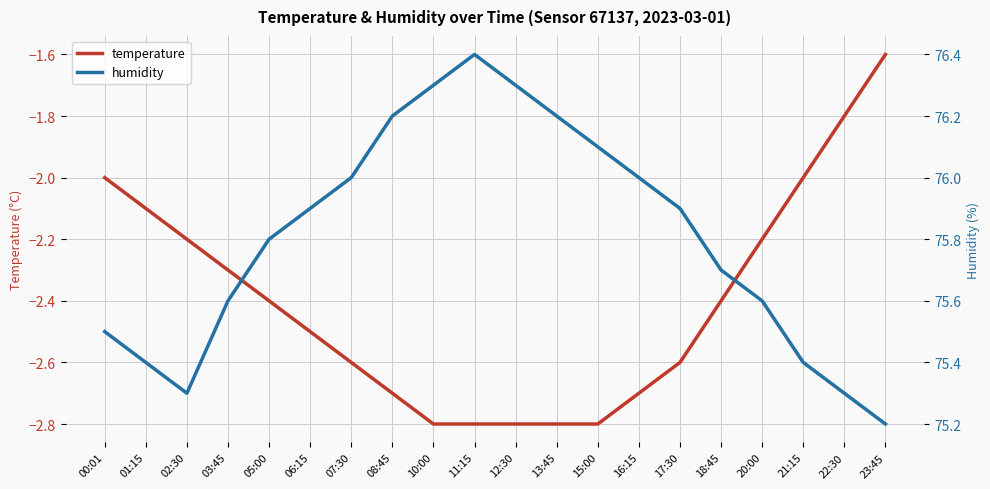

Rank the series by their maximum value, from lowest to highest.

temperature, humidity